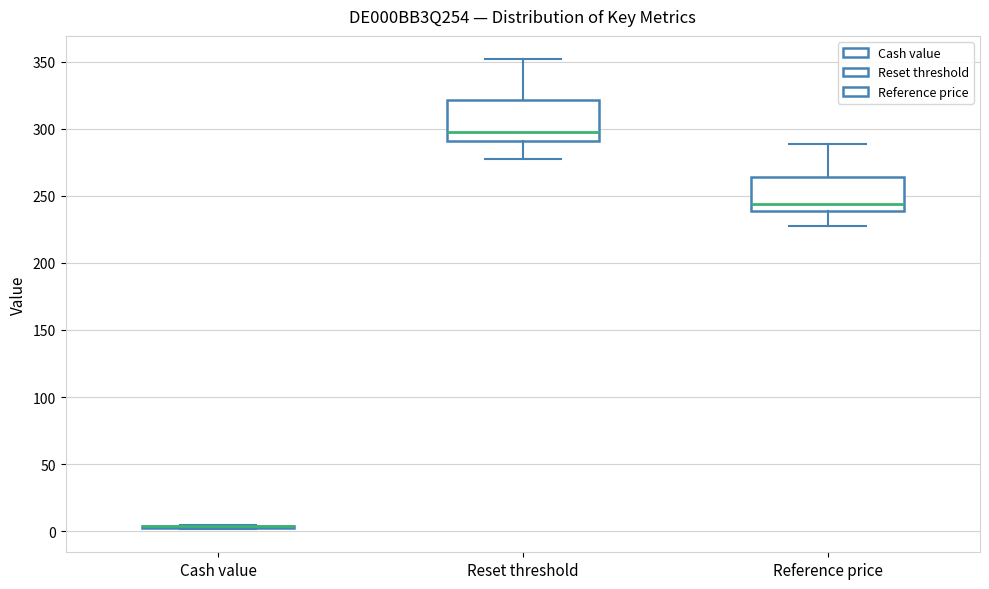

Reading left to right, read every box against the y-axis: the position of its median line, the range the box covers, and the ends of its whiskers. The values are not printed on the chart, so give them approximately, as read against the axis.

Cash value: box collapsed to a line at 5, whiskers 0 to 5
Reset threshold: median 300, box 290 to 320, whiskers 275 to 350
Reference price: median 245, box 240 to 265, whiskers 225 to 290